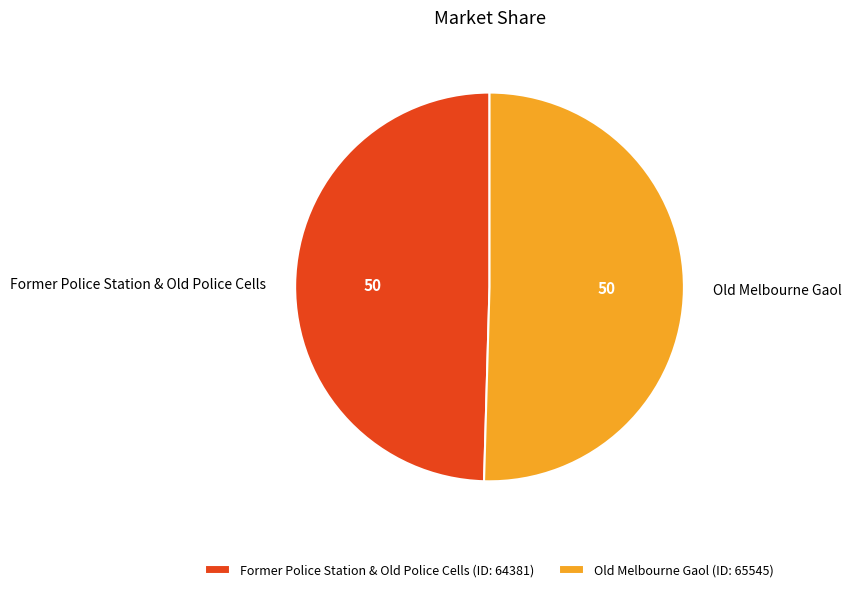

How many segments does this pie chart have?

2